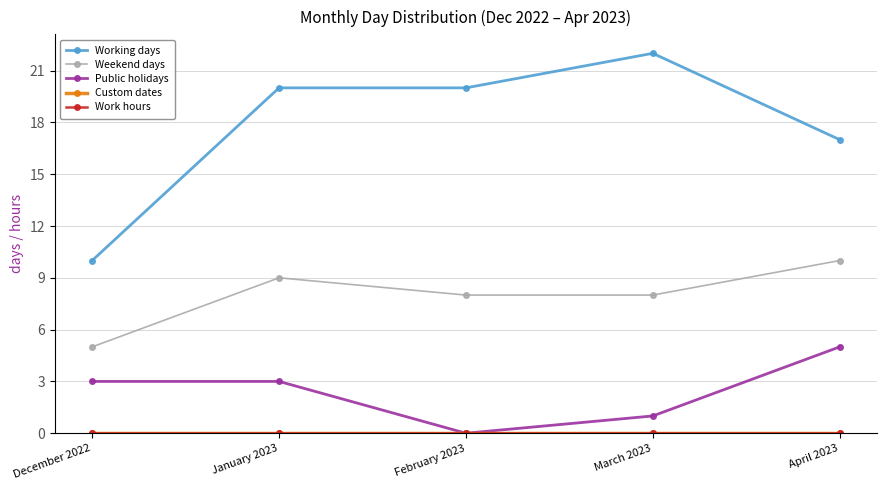

Does the chart have visible grid lines?

Yes